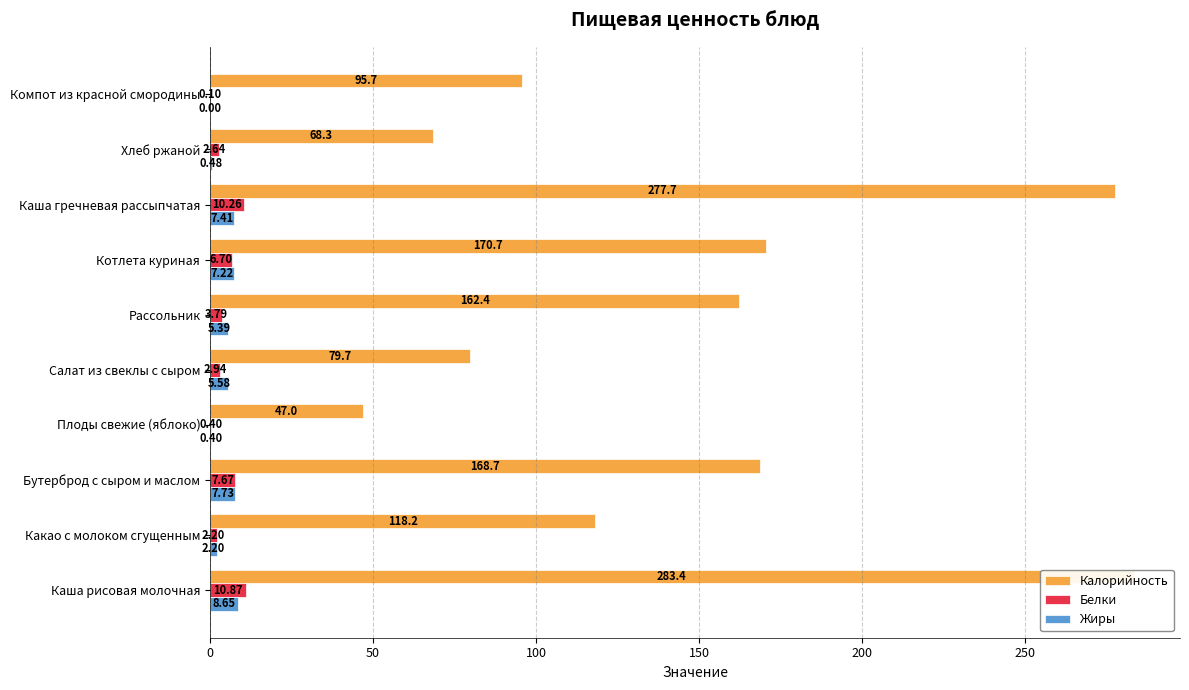

How many data points does each series have?

10